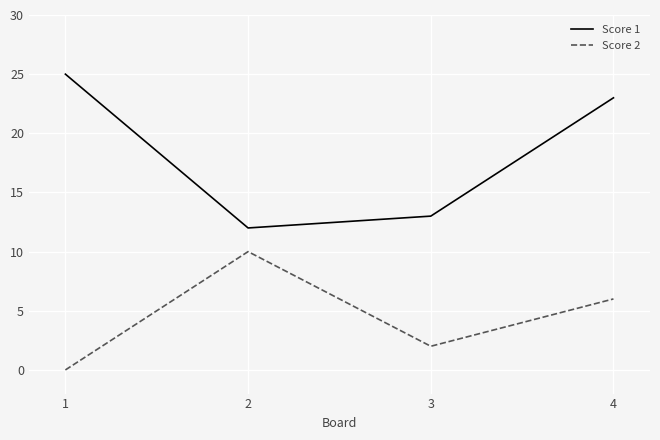

True or false: Score 1 has a value of 23 at 4.

True